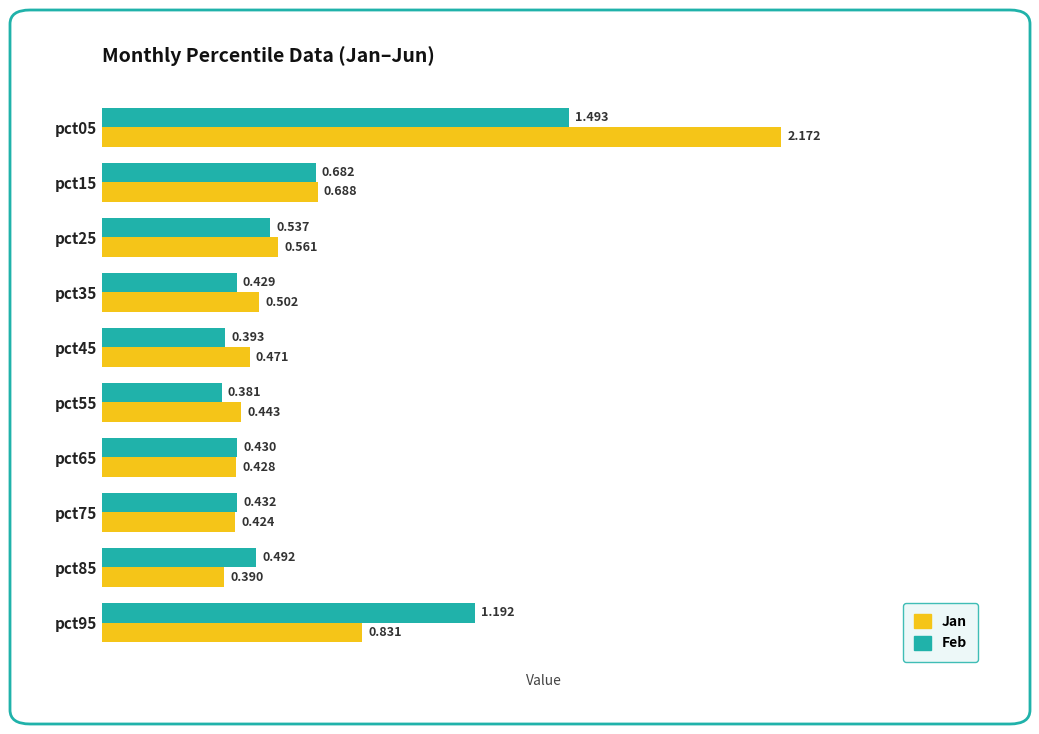

Which series changed the most between pct05 and pct85?

Jan